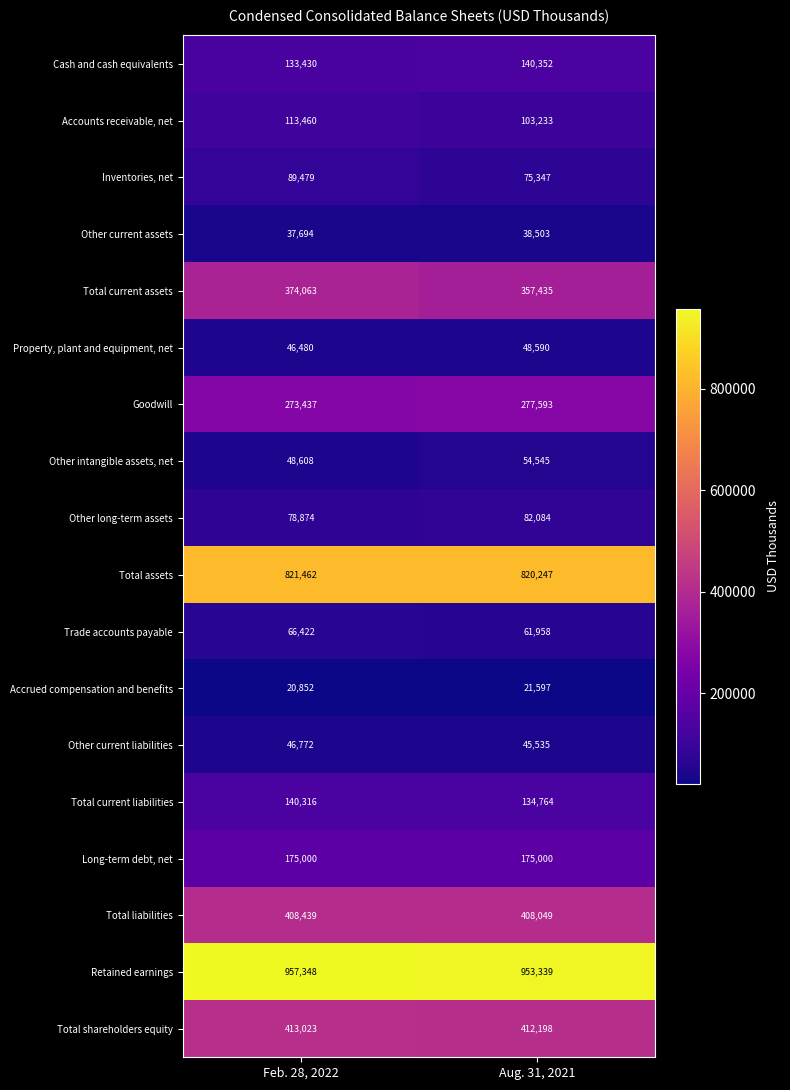

Which series has the largest range (max minus min)?

Total current assets